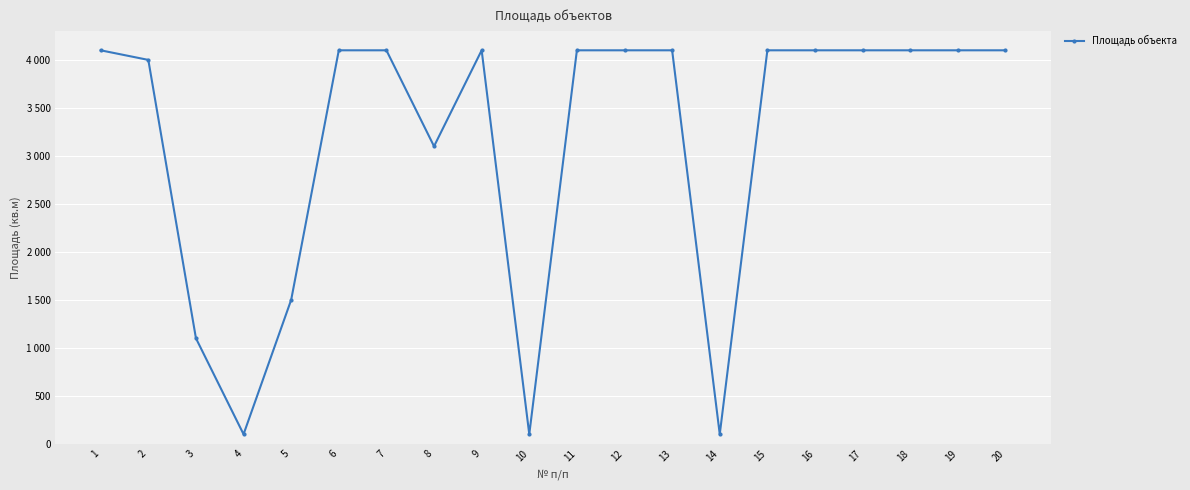

How many interior local peaks (higher than both neighbors) does the data have?

1